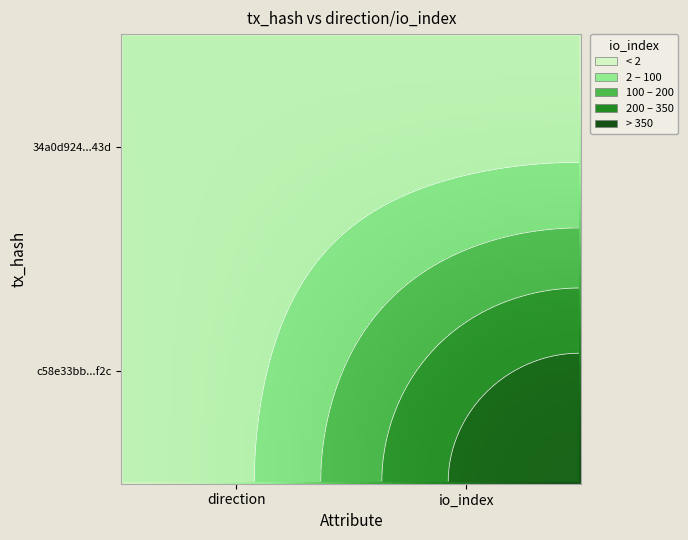

What is the highest value of the c58e33bb53536af189ce08f22e24020f3effd2c series?

472